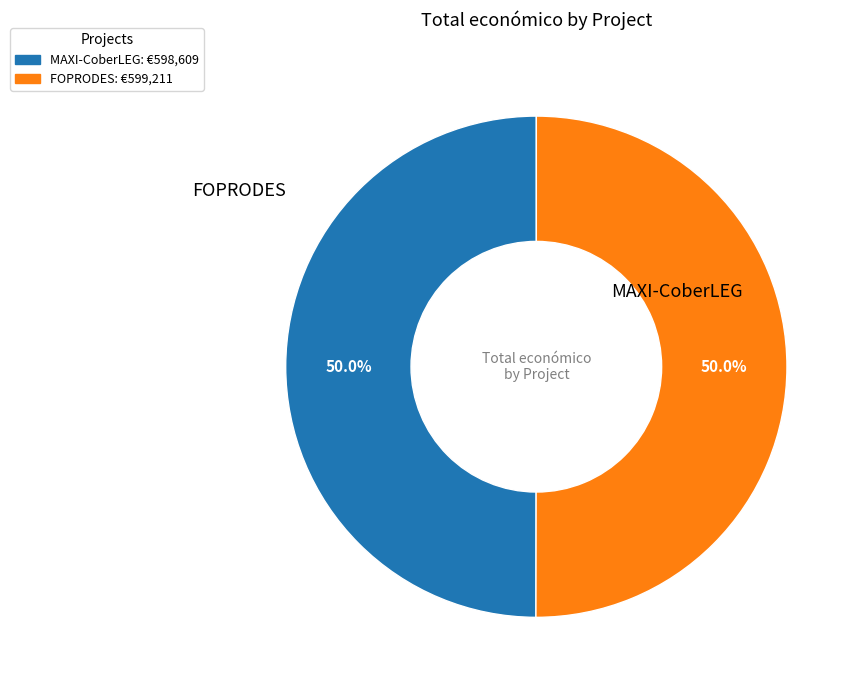

What is the ratio of the value at FOPRODES: €599,211 to the value at MAXI-CoberLEG: €598,609?

1.0